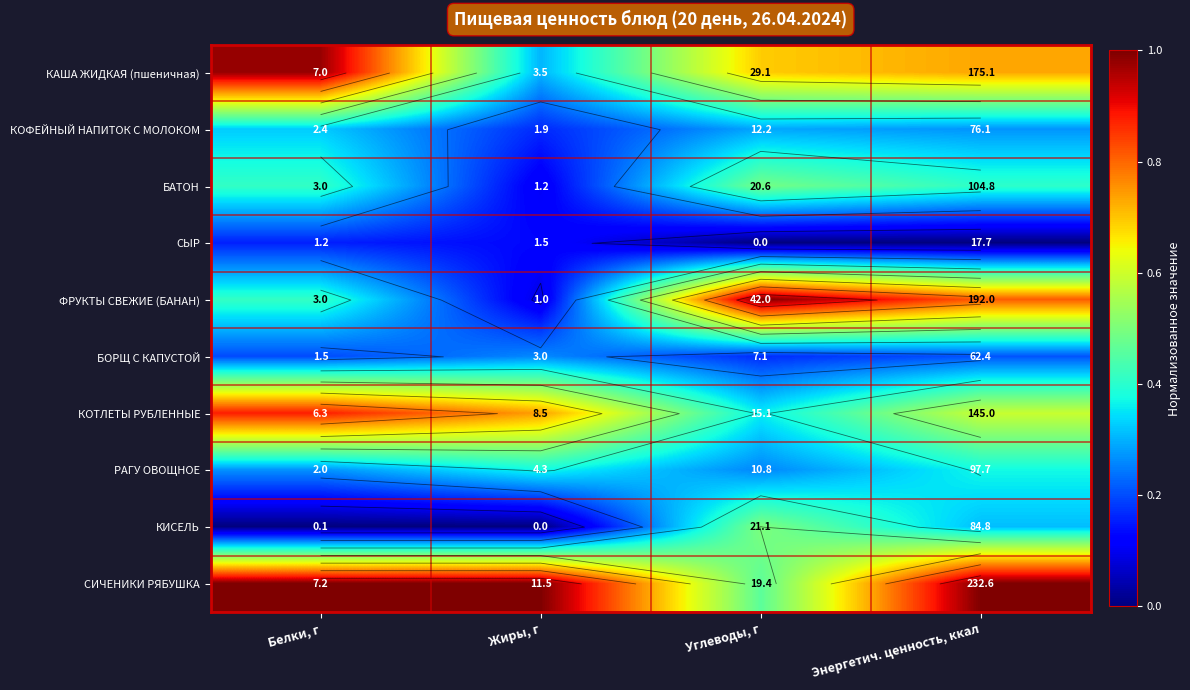

Is the value of БОРЩ С КАПУСТОЙ at Энергетич. ценность, ккал greater than the value of БАТОН at Жиры, г?

Yes